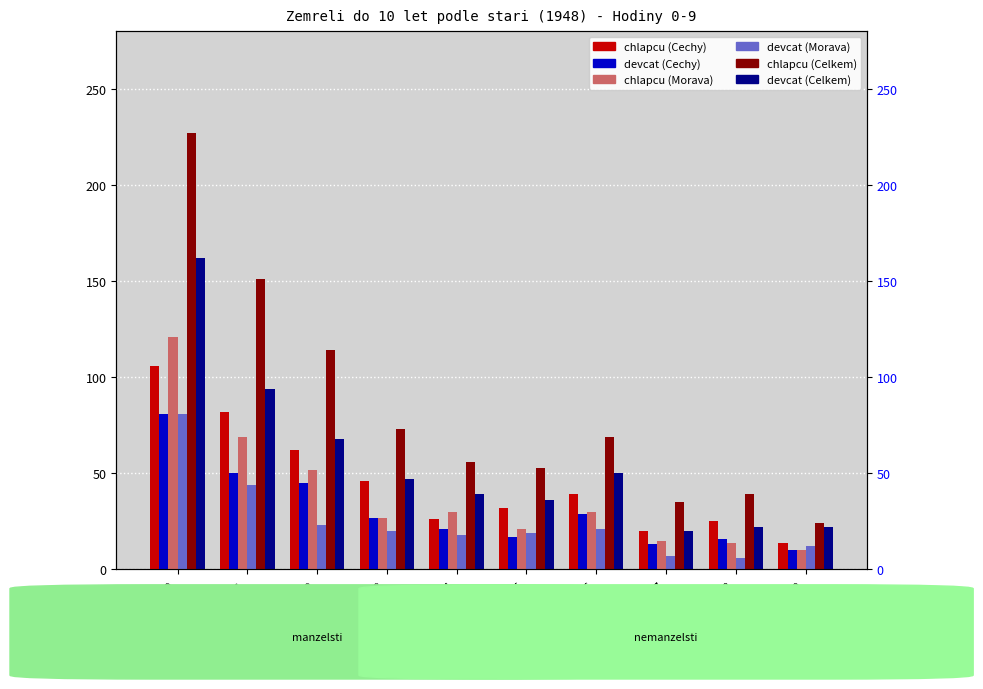

Reading left to right, transcribe all the data shown in this chart.

chlapcu_cechy: Hodiny 0=106	Hodiny 1=82	Hodiny 2=62	Hodiny 3=46	Hodiny 4=26	Hodiny 5=32	Hodiny 6=39	Hodiny 7=20	Hodiny 8=25	Hodiny 9=14
devcat_cechy: Hodiny 0=81	Hodiny 1=50	Hodiny 2=45	Hodiny 3=27	Hodiny 4=21	Hodiny 5=17	Hodiny 6=29	Hodiny 7=13	Hodiny 8=16	Hodiny 9=10
chlapcu_morava: Hodiny 0=121	Hodiny 1=69	Hodiny 2=52	Hodiny 3=27	Hodiny 4=30	Hodiny 5=21	Hodiny 6=30	Hodiny 7=15	Hodiny 8=14	Hodiny 9=10
devcat_morava: Hodiny 0=81	Hodiny 1=44	Hodiny 2=23	Hodiny 3=20	Hodiny 4=18	Hodiny 5=19	Hodiny 6=21	Hodiny 7=7	Hodiny 8=6	Hodiny 9=12
chlapcu_celkem: Hodiny 0=227	Hodiny 1=151	Hodiny 2=114	Hodiny 3=73	Hodiny 4=56	Hodiny 5=53	Hodiny 6=69	Hodiny 7=35	Hodiny 8=39	Hodiny 9=24
devcat_celkem: Hodiny 0=162	Hodiny 1=94	Hodiny 2=68	Hodiny 3=47	Hodiny 4=39	Hodiny 5=36	Hodiny 6=50	Hodiny 7=20	Hodiny 8=22	Hodiny 9=22